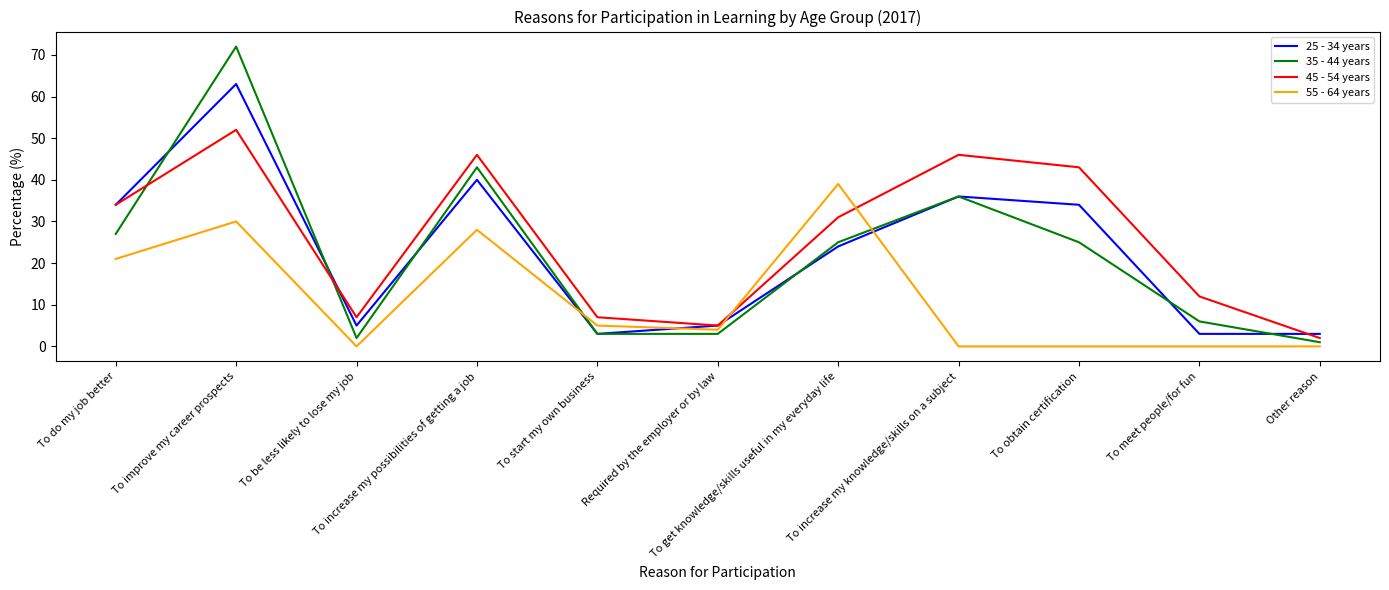

Between which two adjacent categories do 25 - 34 years and 55 - 64 years first intersect?

To increase my possibilities of getting a job and To start my own business